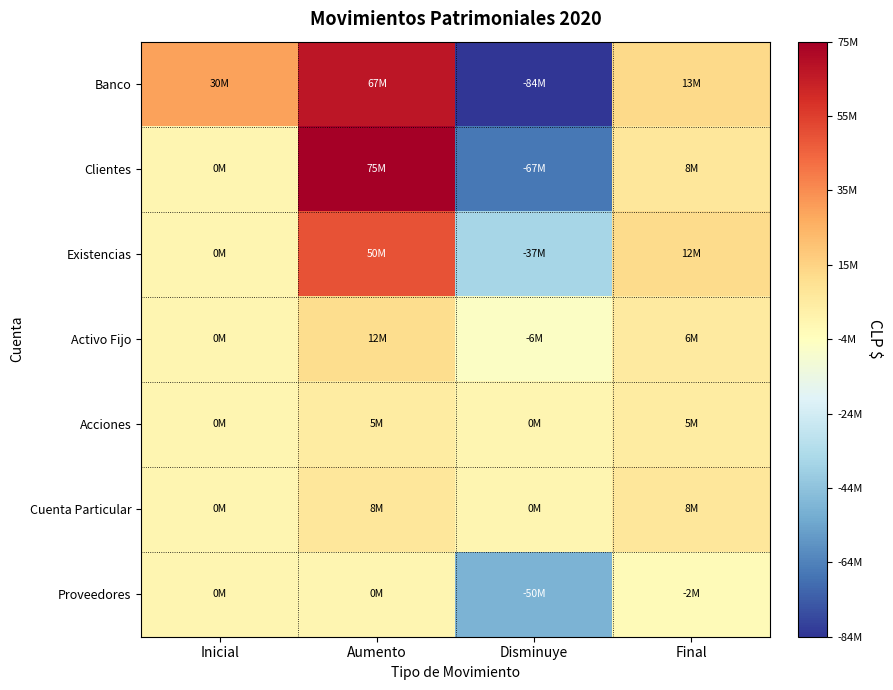

What is the difference between the highest and lowest values at Disminuye?

84400000